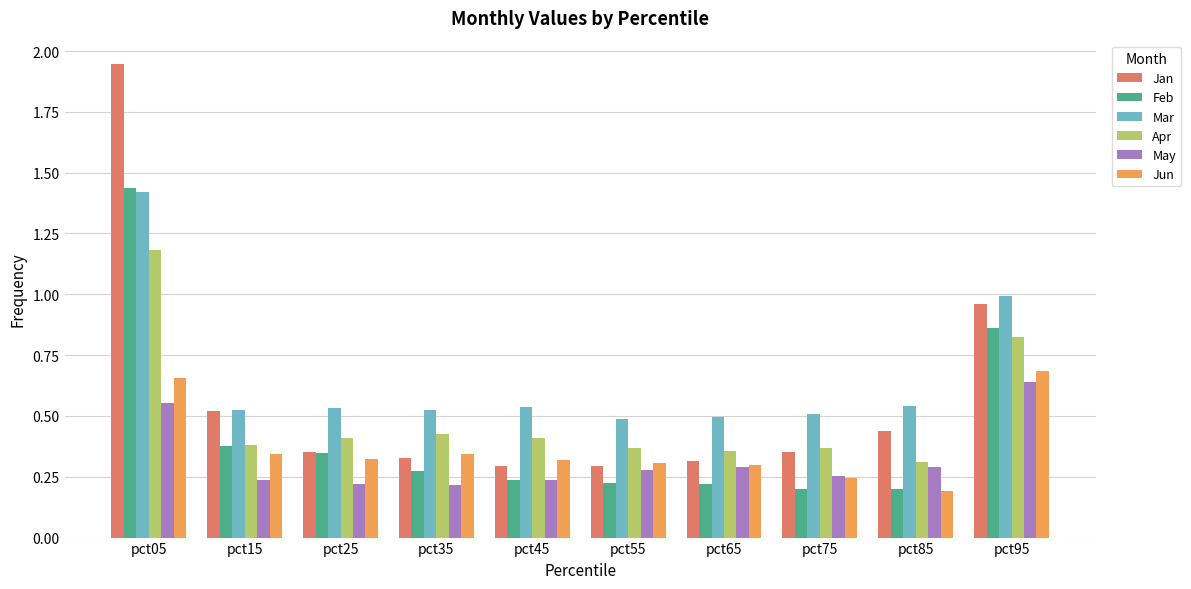

At which label is Jun closest to 0?

pct85